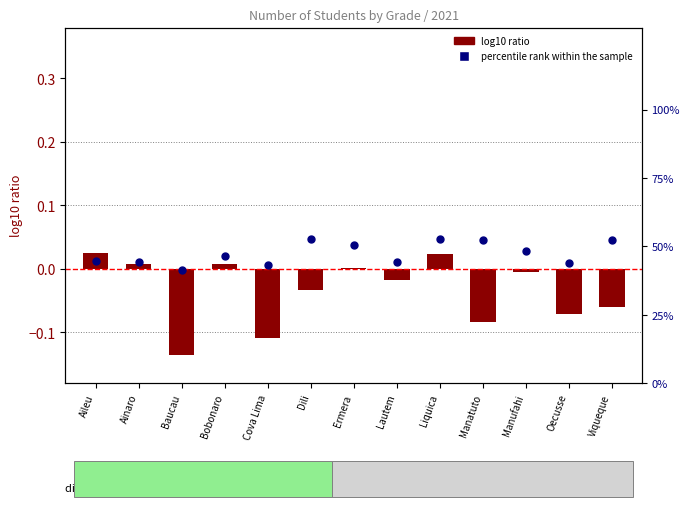

Which series contains the highest Y value?

percentile rank within the sample